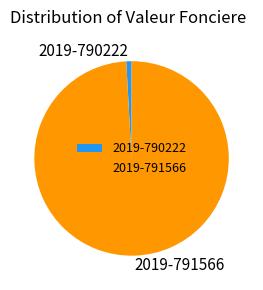

Rank the categories by value from highest to lowest.

2019-791566, 2019-790222